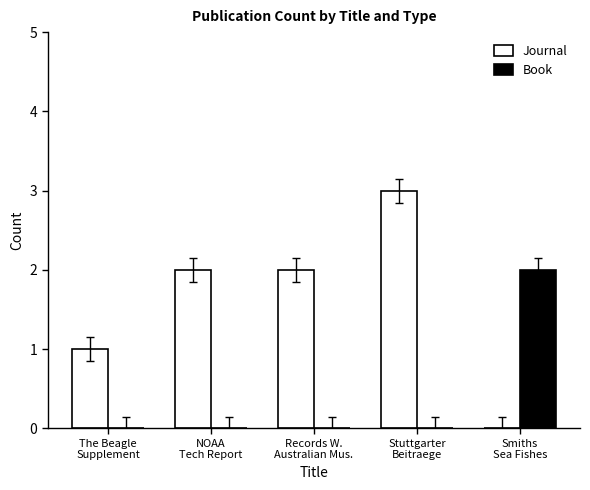

How many values in Journal are above zero?

4